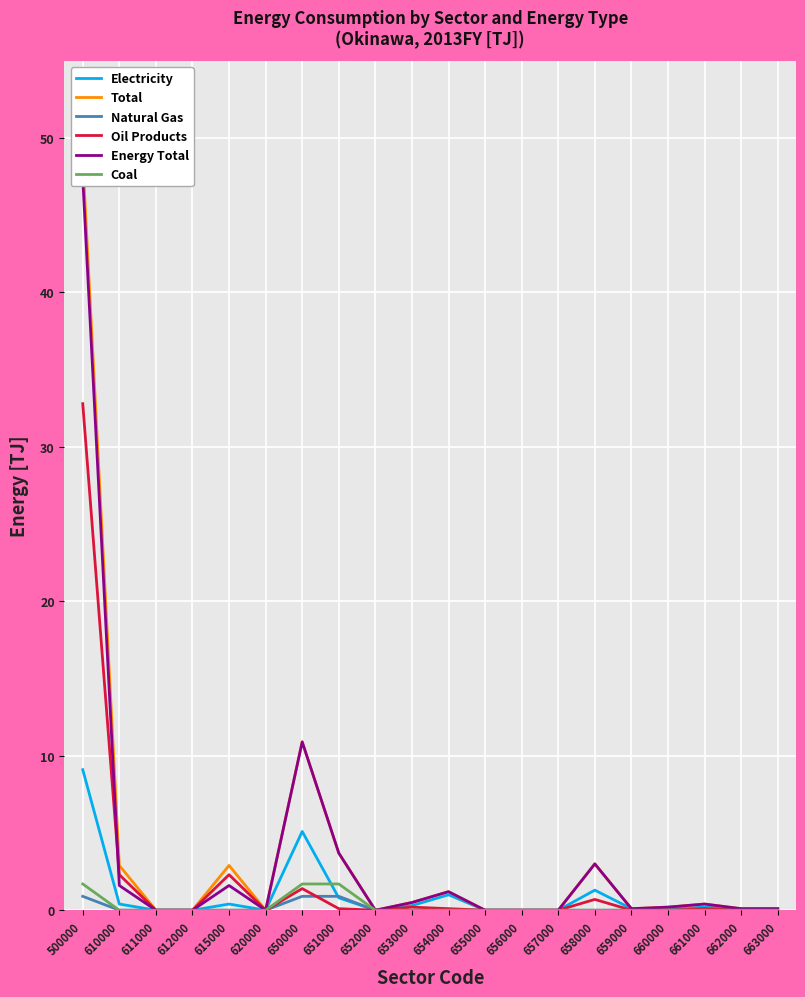

How many intersections are there between Oil Products and Natural Gas?

1